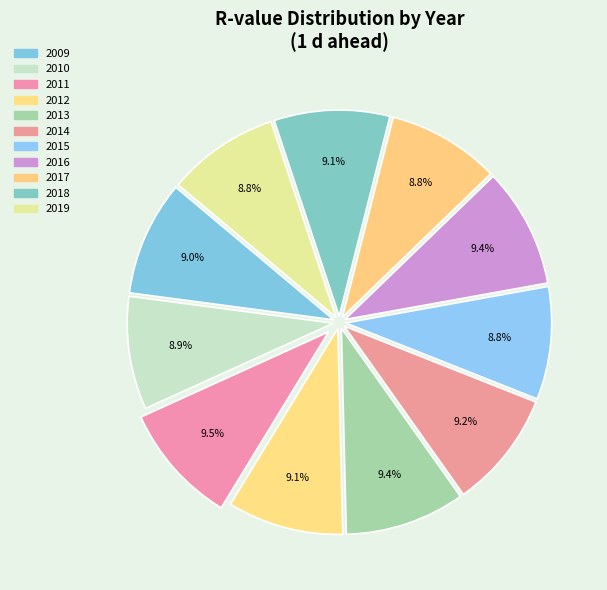

How many slices are in this pie chart?

11